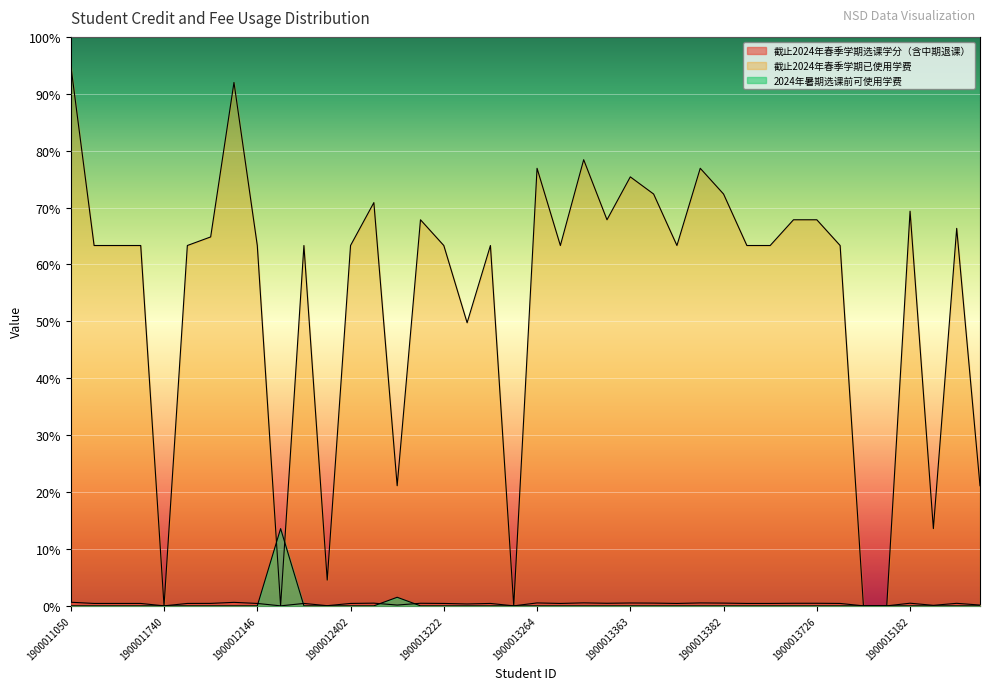

Which has a higher value, 1900012193 or 1900011728?

1900011728